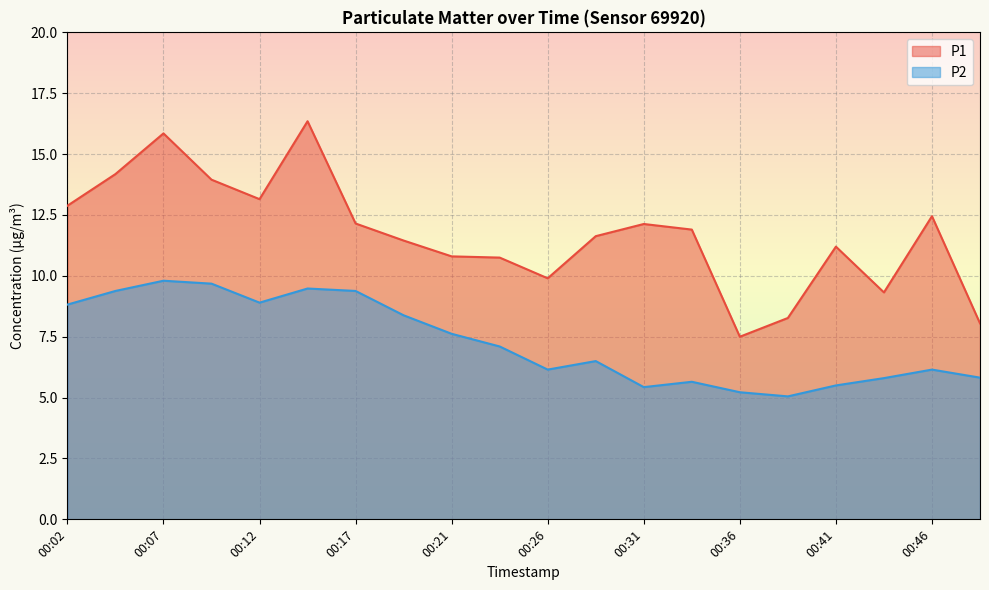

The value of P1 at 00:04 is 14.2. True or false?

True